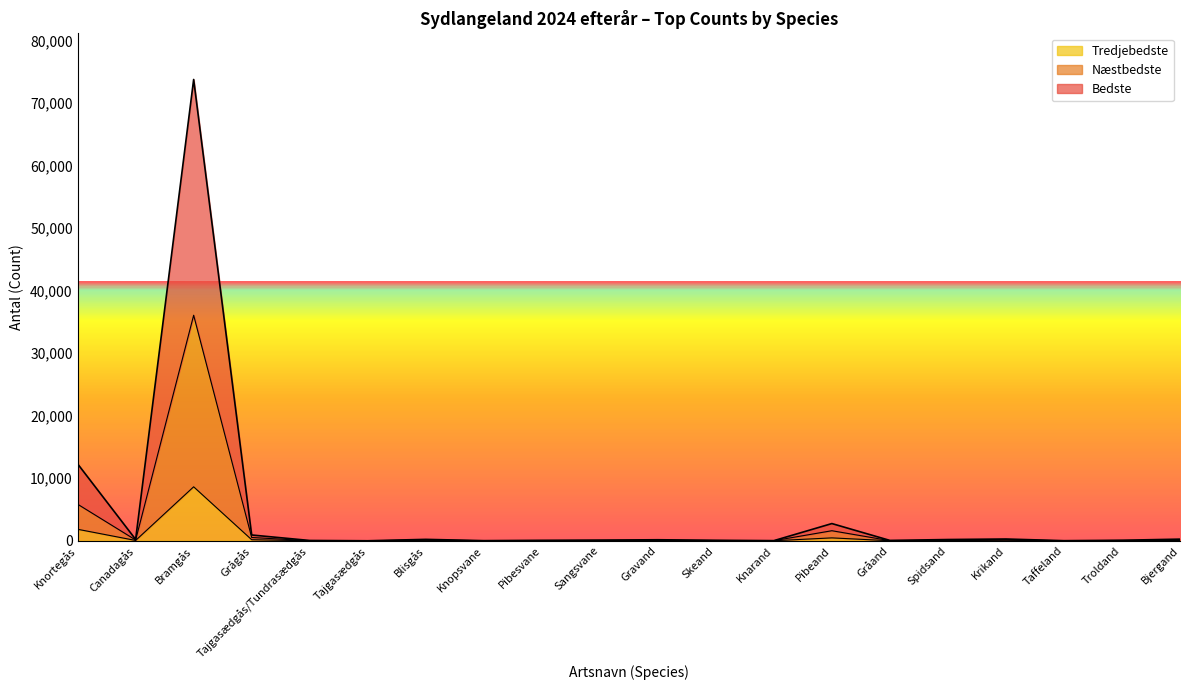

How many interior local valleys does the Tredjebedste series have?

5